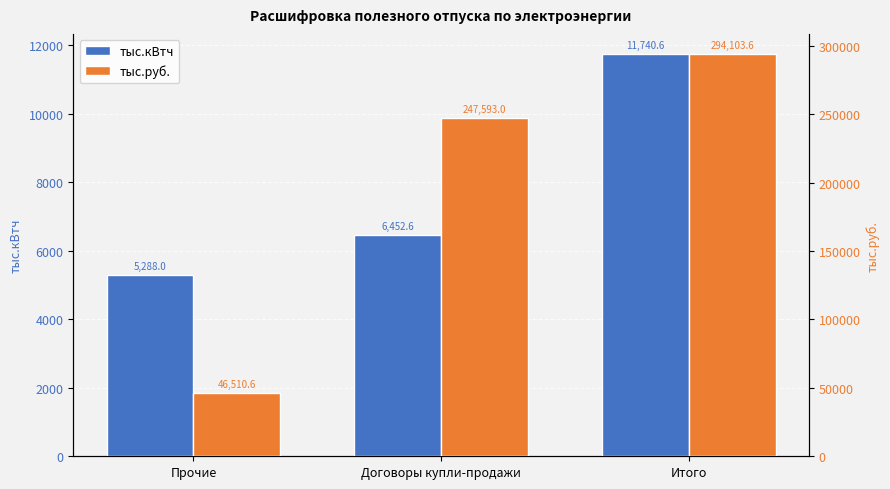

At how many categories does at least one series exceed 24550?

3